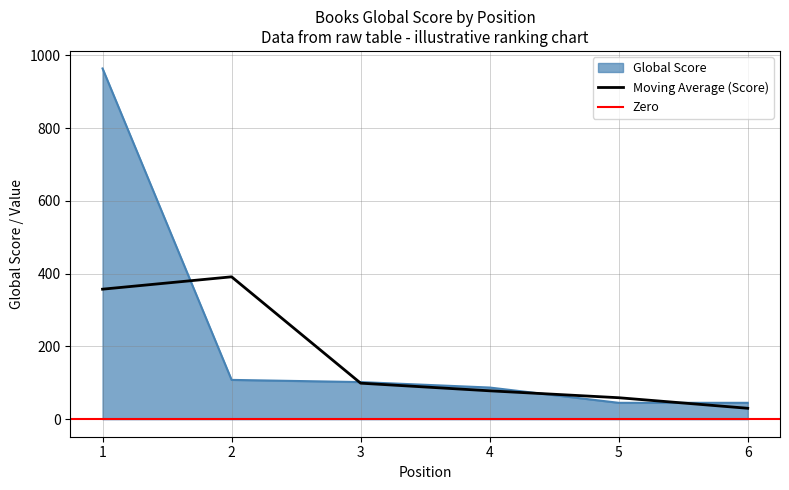

Is it true that the value at 5 is 45?

True